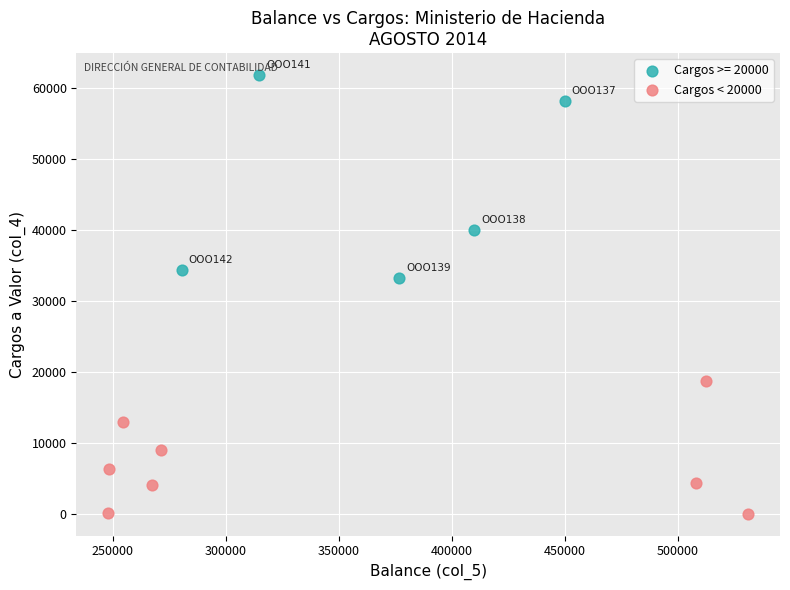

Which series has the widest spread of Y values?

Cargos >= 20000